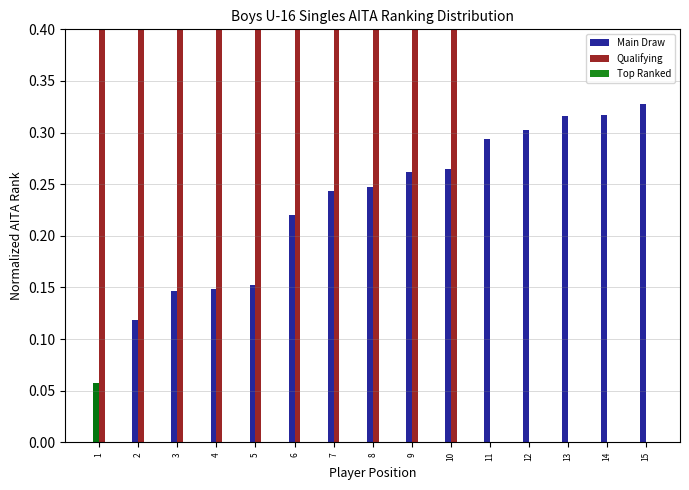

Read the Main Draw value at 13.

0.3